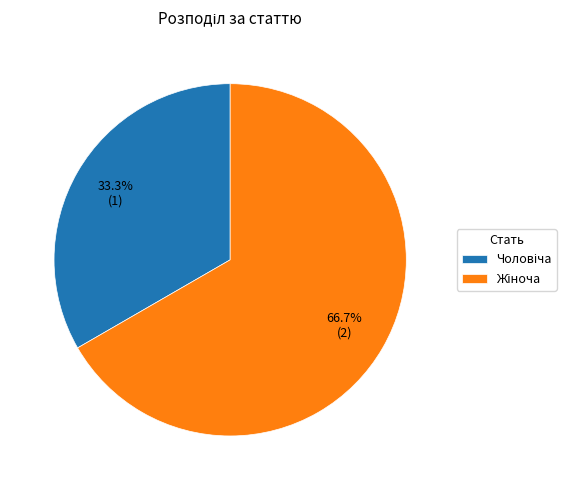

How many segments does this pie chart have?

2